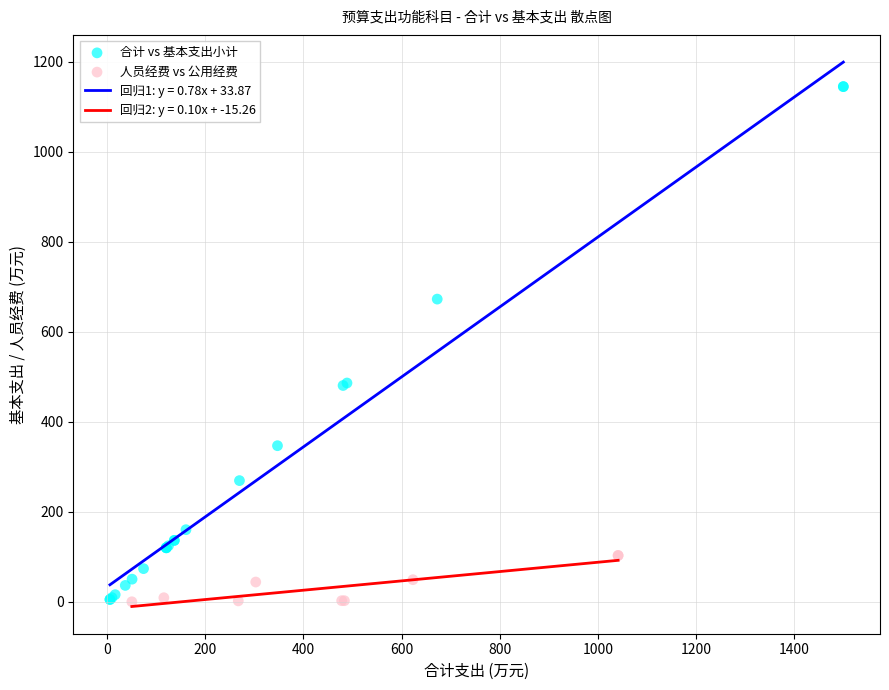

Which series reaches the maximum Y coordinate?

合计 vs 基本支出小计